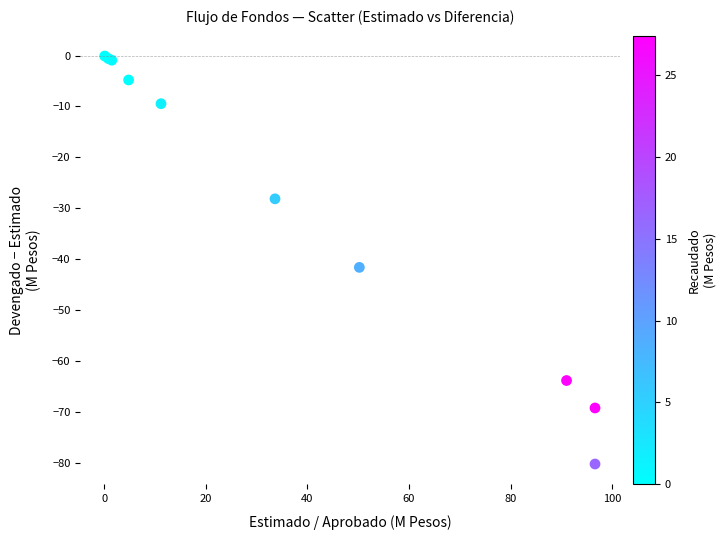

What Y value in the scatter plot is closest to -40?

-41.6